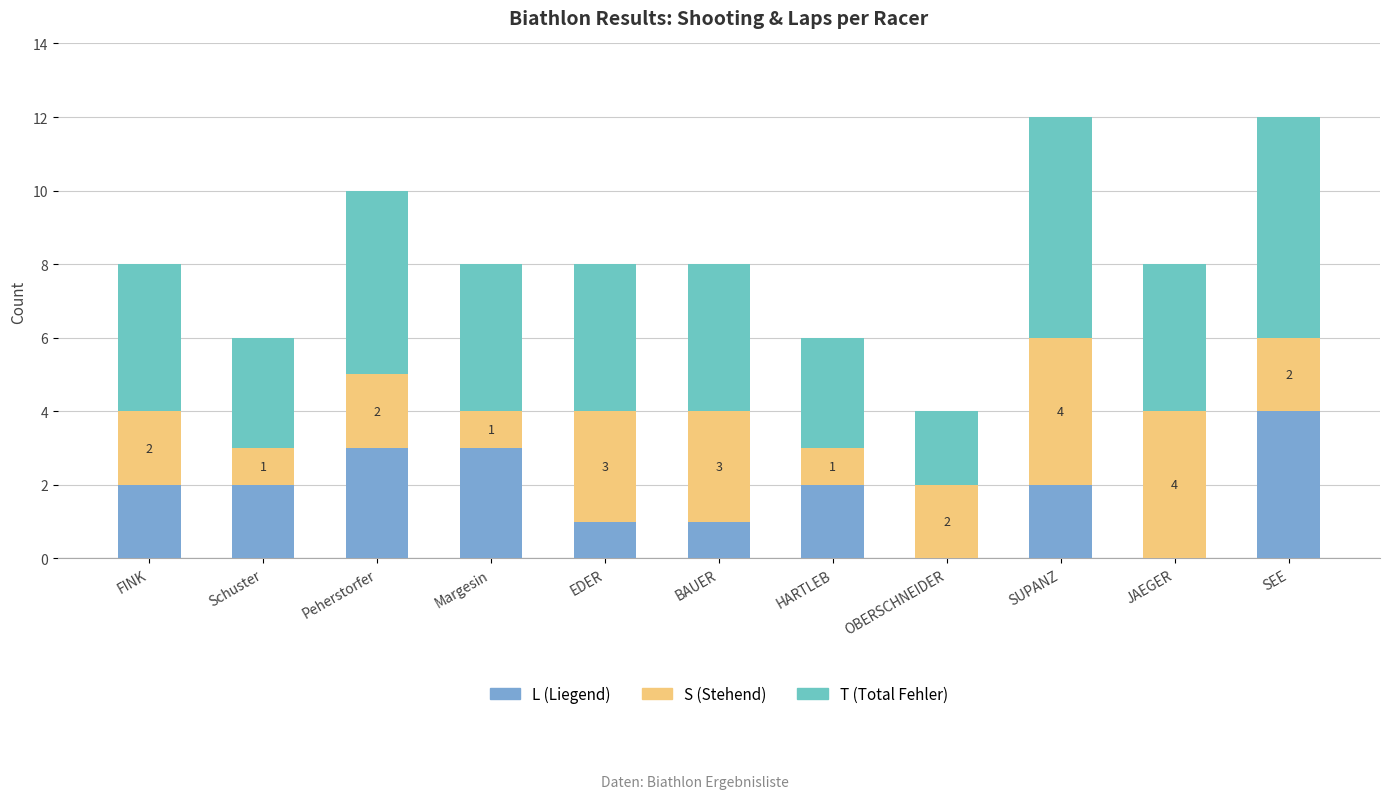

What is the total value across all series at JAEGER?

8